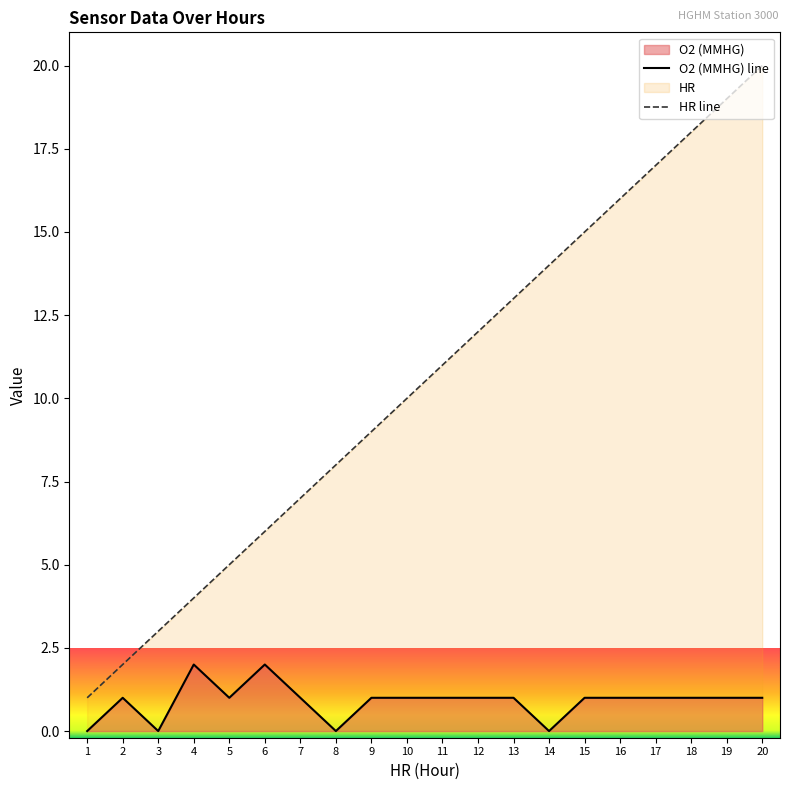

Which series changed the most between 4 and 17?

HR line